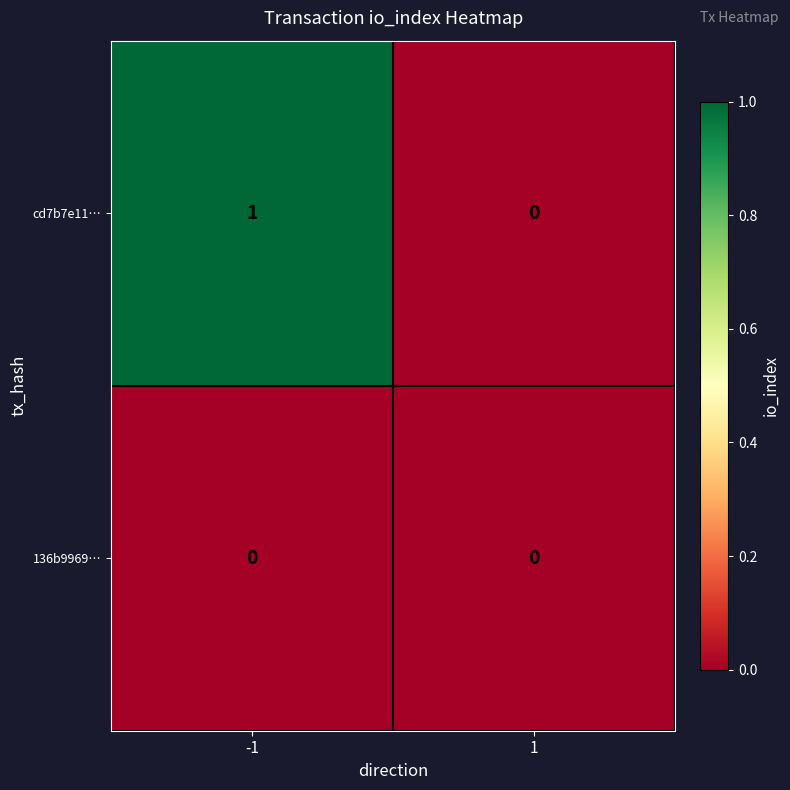

At which category is the sum across all series the highest?

-1